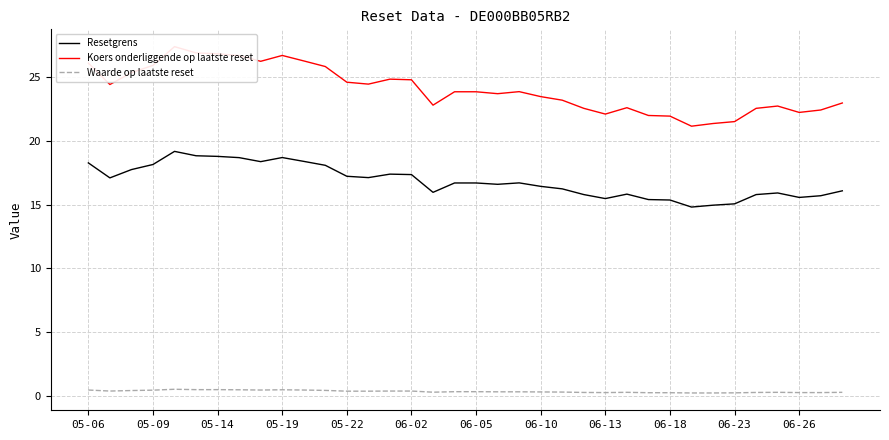

What is the lowest value of the Koers onderliggende op laatste reset series?

21.1